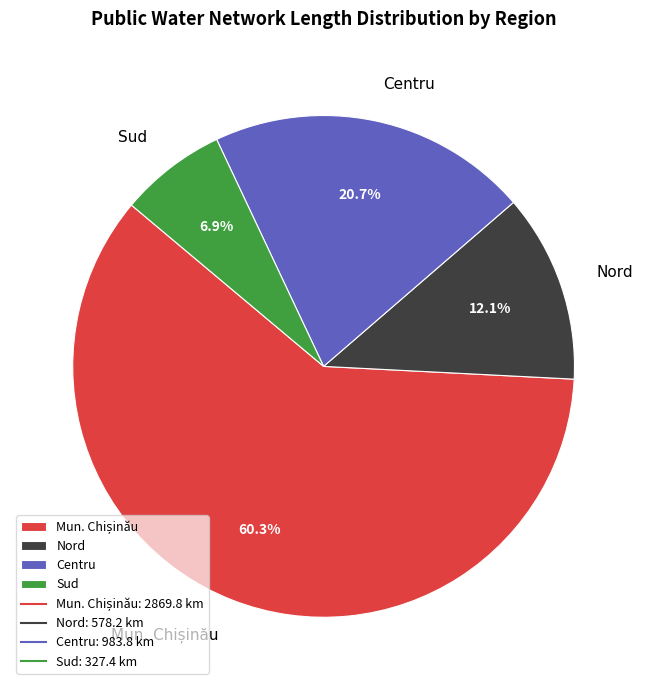

What portion of the pie excludes Sud?

93.1%